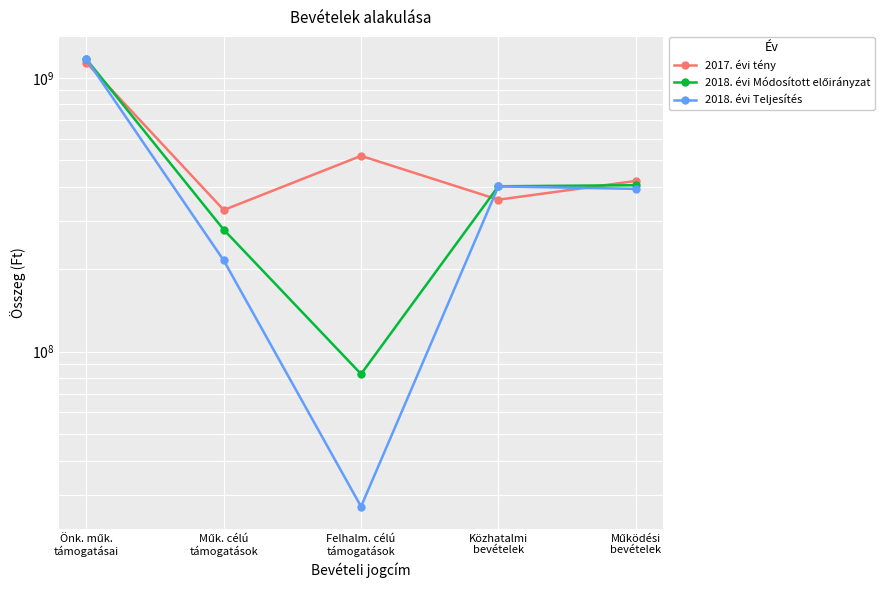

Where is 2018. évi Teljesítés nearest to the value 598715162?

Közhatalmi
bevételek